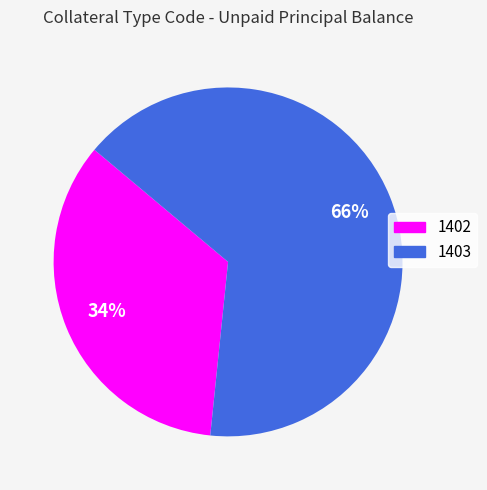

Which slice is the smallest?

1402